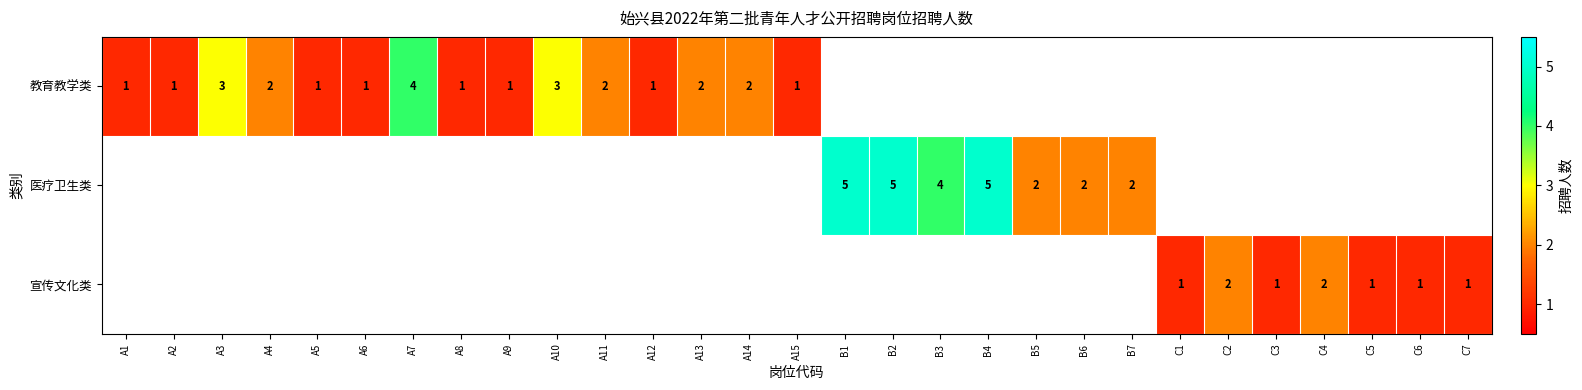

The value of 教育教学类 at A7 is 2.7. True or false?

False